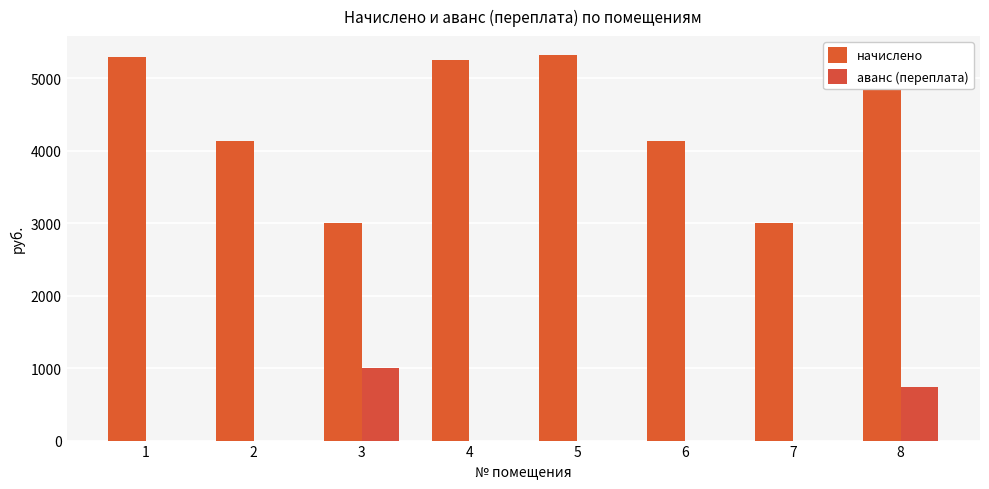

Where does the начислено series first go above 5249?

1